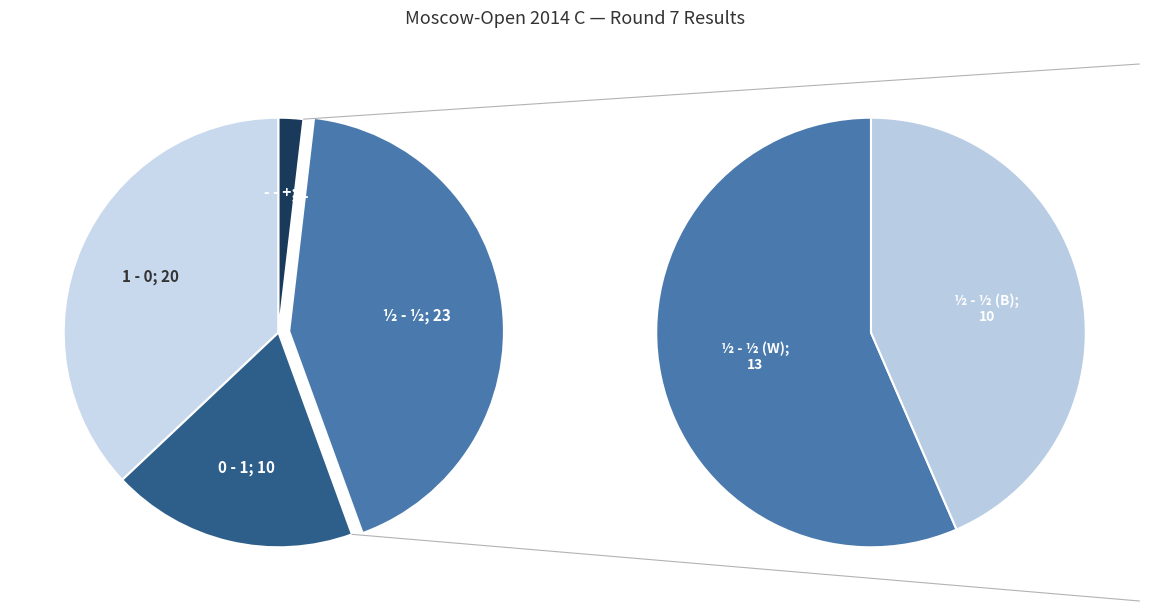

What is the ratio of the value at 0 - 1 to the value at - - +?

10.0